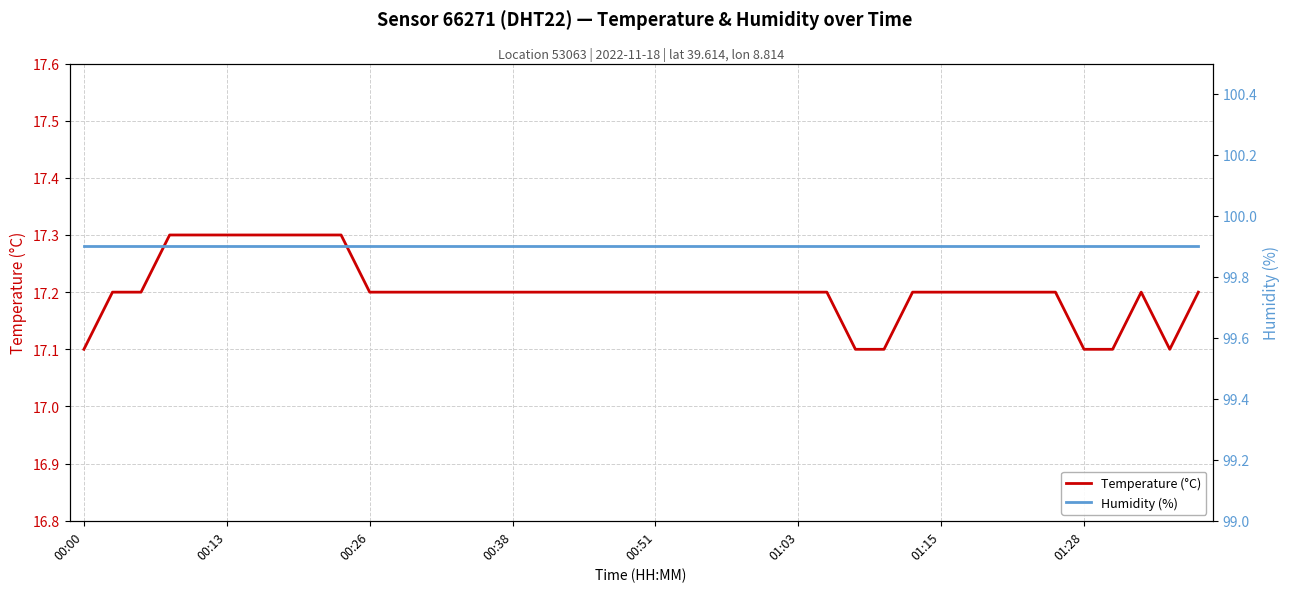

At which label is Humidity (%) closest to 99?

00:00